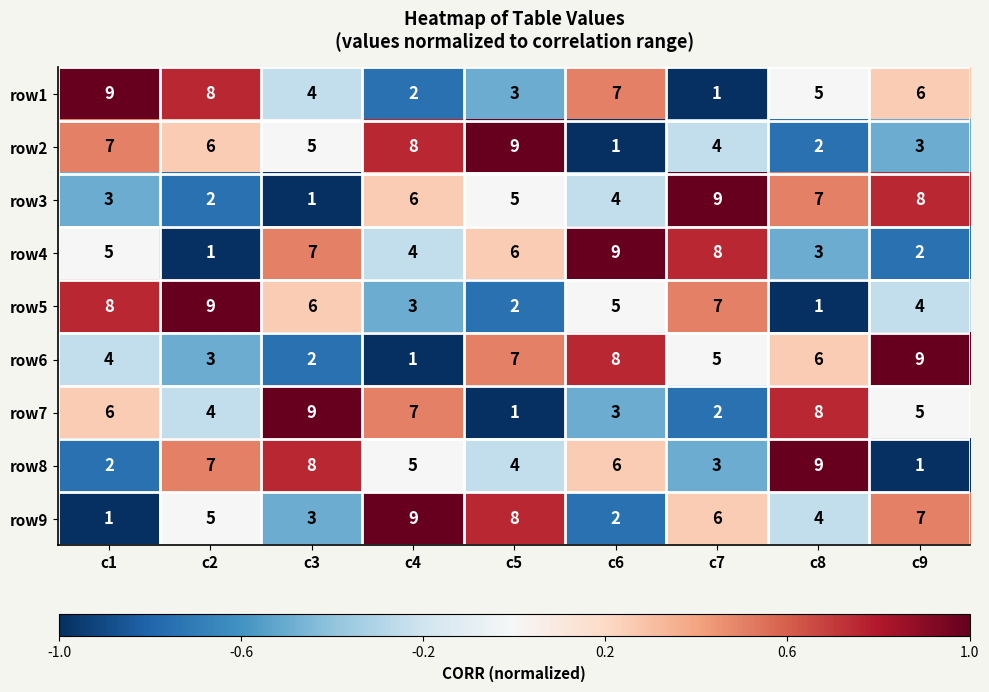

What is the minimum value shown in the chart?

1